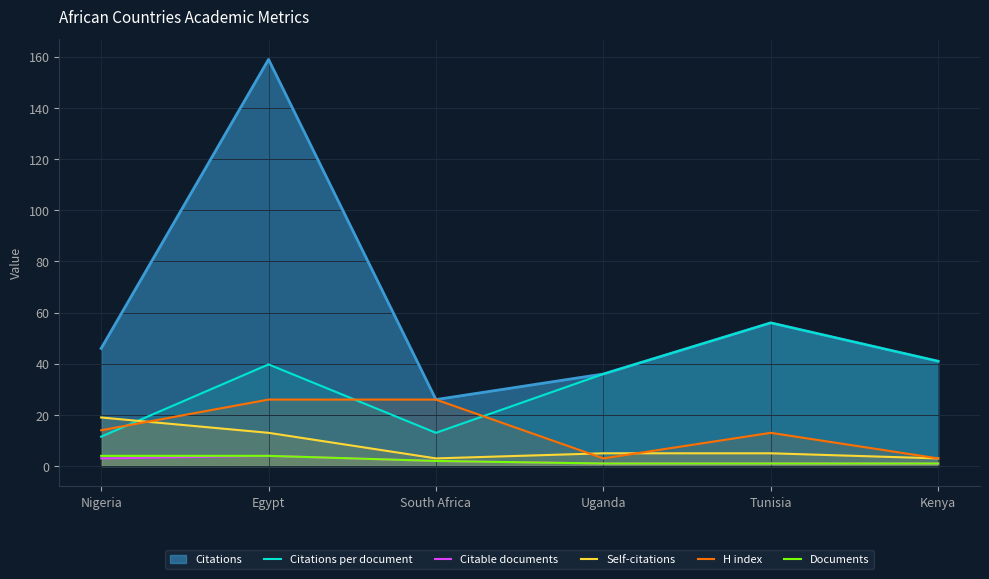

What is the difference between the Documents values at Nigeria and South Africa?

2.0